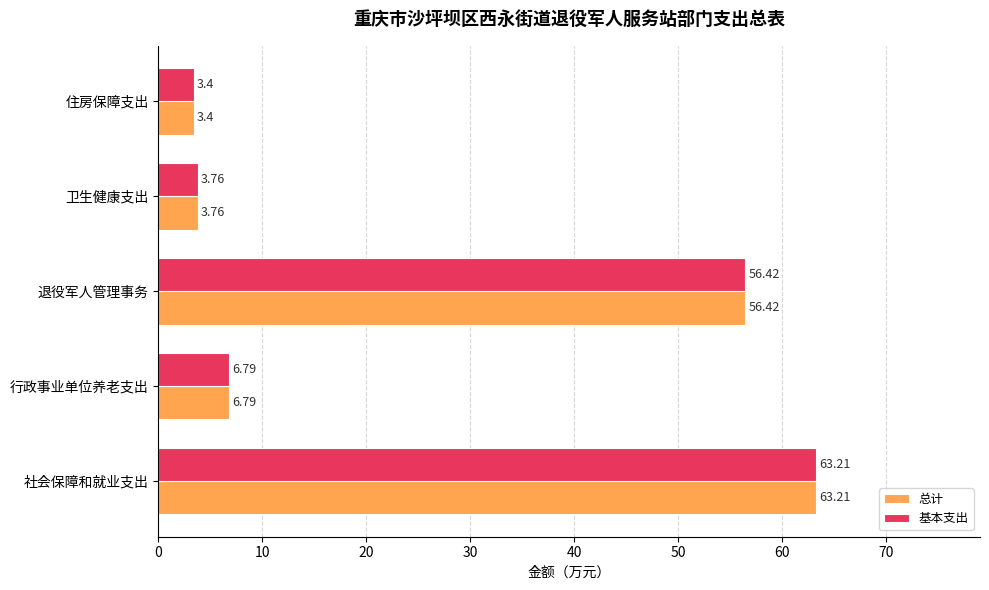

List the labels in order of 基本支出 value, smallest first.

住房保障支出, 卫生健康支出, 行政事业单位养老支出, 退役军人管理事务, 社会保障和就业支出